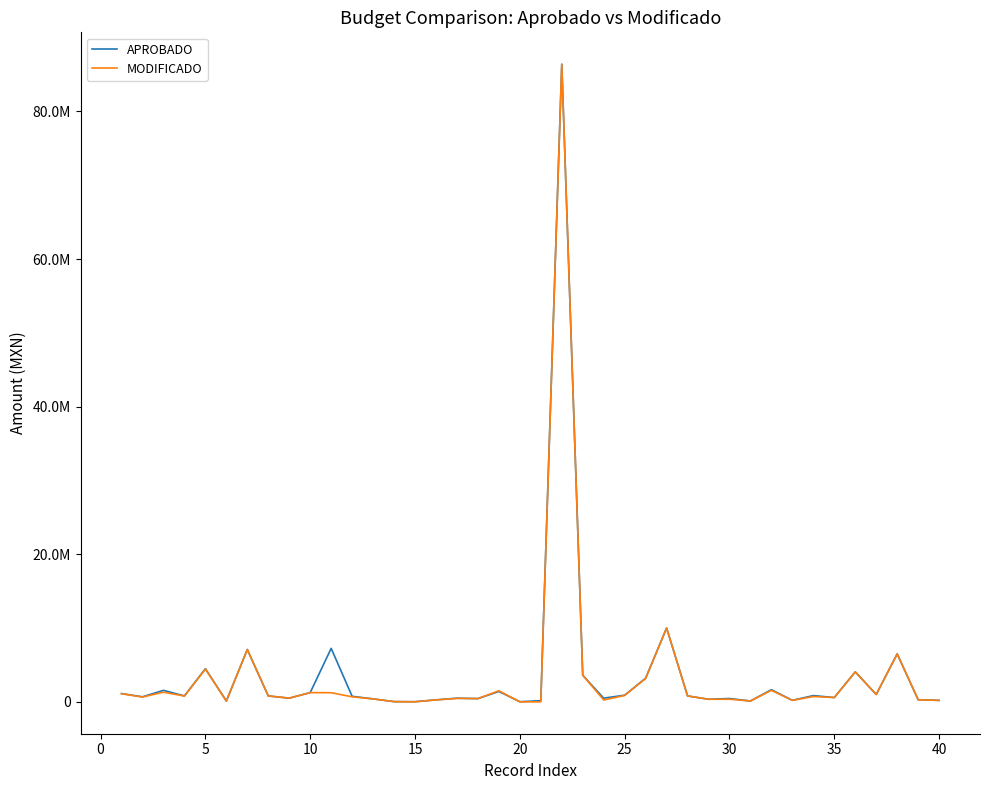

What are all the series names shown in the legend?

APROBADO, MODIFICADO